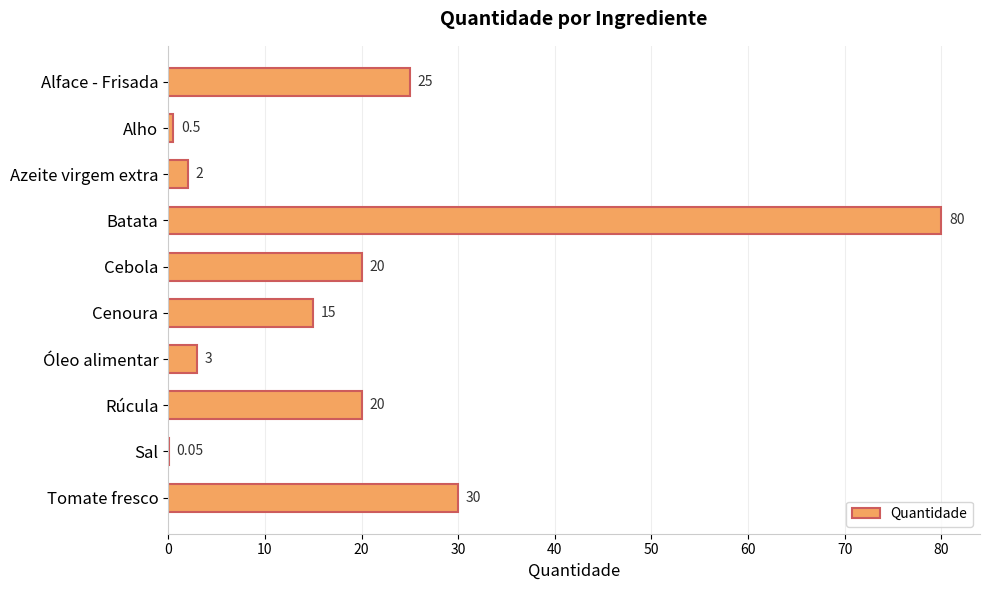

Does the chart contain stacked bars?

No